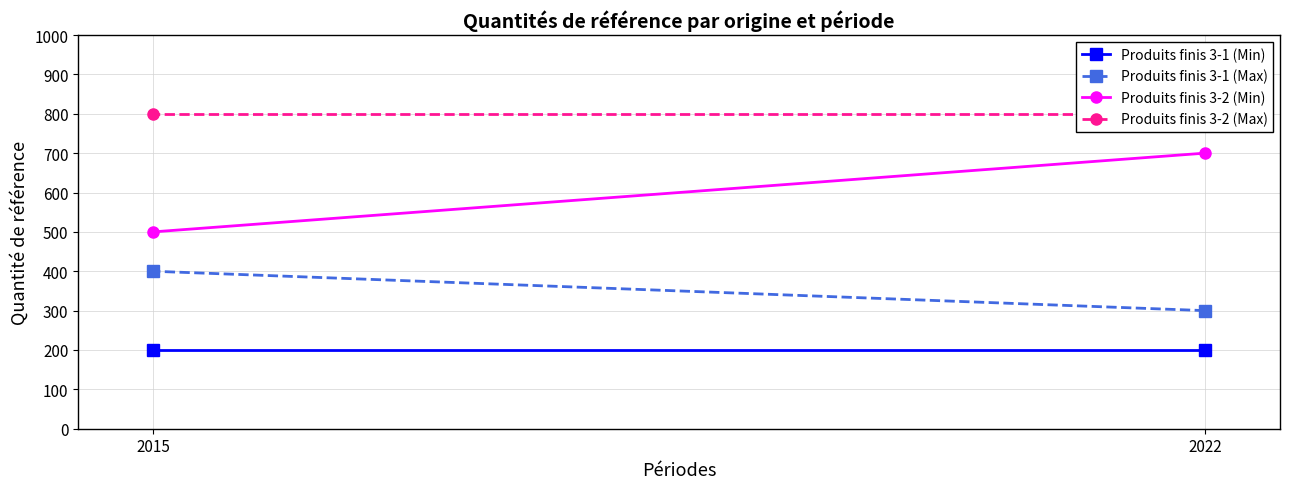

What are all the series names shown in the legend?

Produits finis 3-1 (Min), Produits finis 3-1 (Max), Produits finis 3-2 (Min), Produits finis 3-2 (Max)